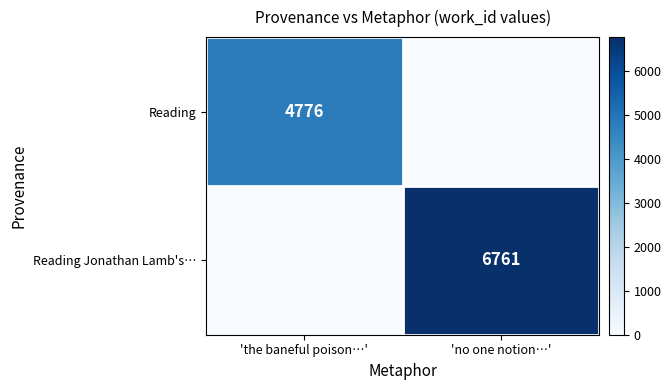

Is the value of Reading Jonathan Lamb's… at 'no one notion…' greater than the value of Reading at 'the baneful poison…'?

Yes